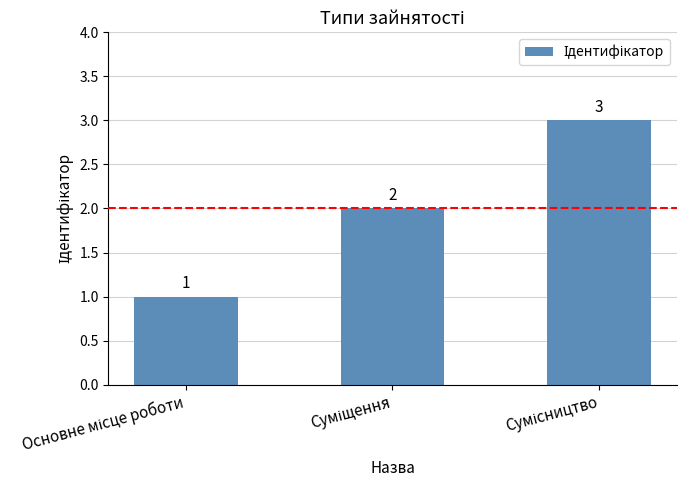

What is the sum of all values?

6